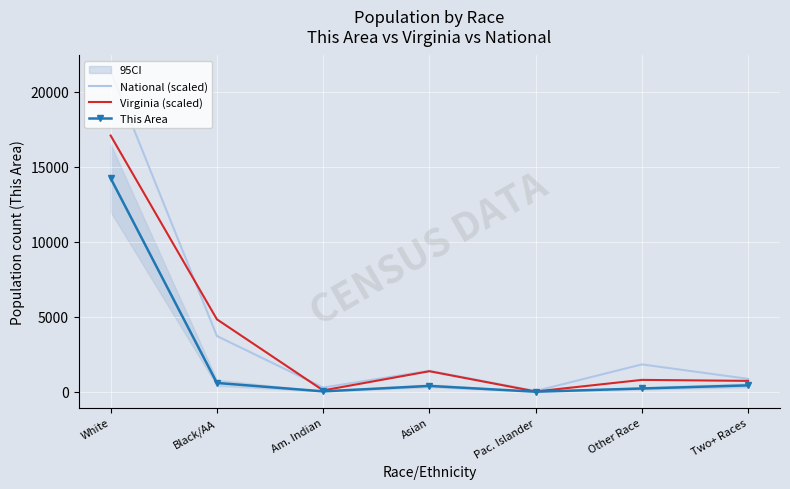

What are all the series names shown in the legend?

National (scaled), Virginia (scaled), This Area